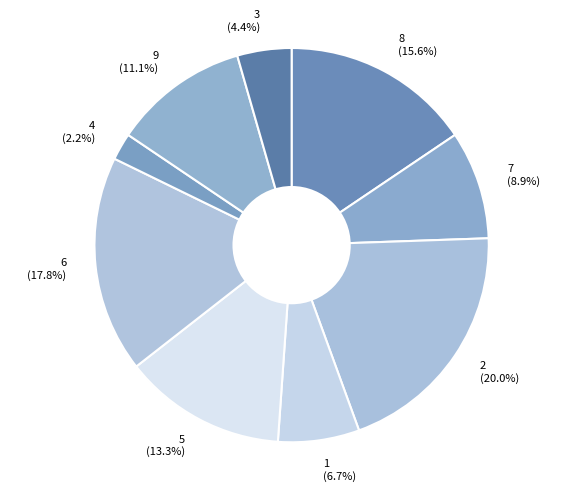

The 9 slice represents 20% of the pie. True or false?

False